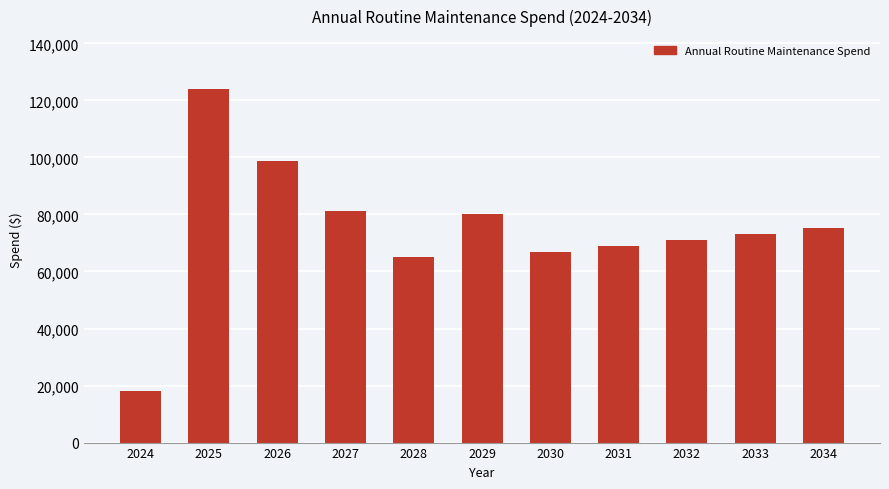

How many data points are less than 73153?

5